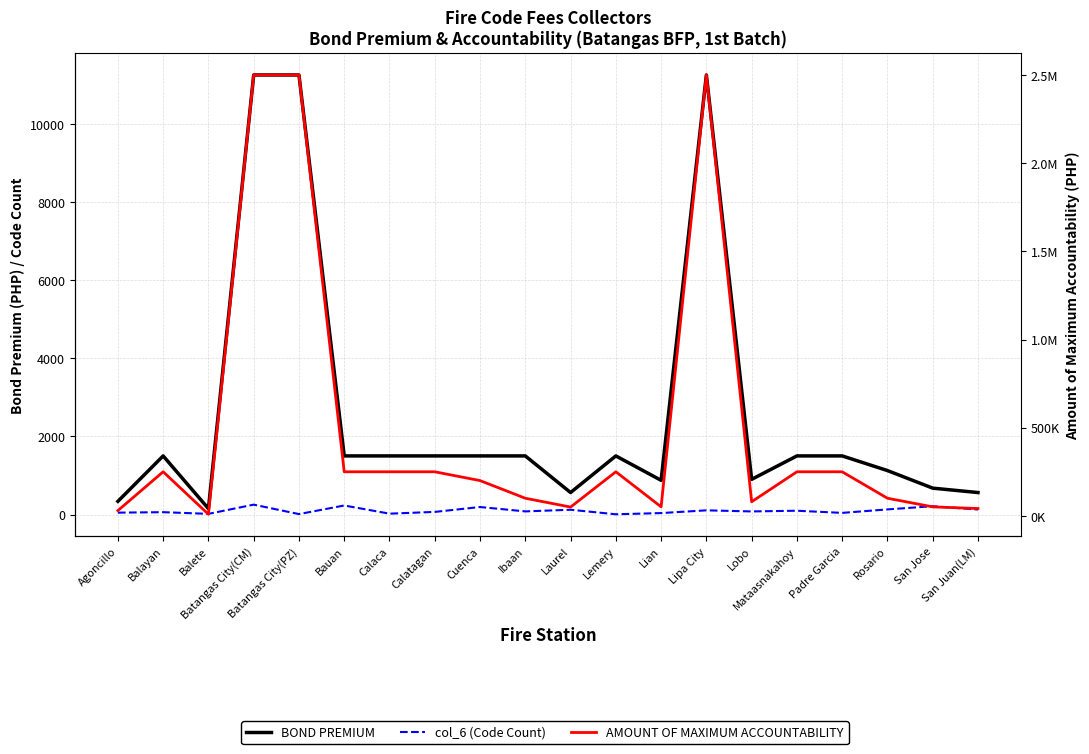

At how many categories does at least one series exceed 2243317?

3